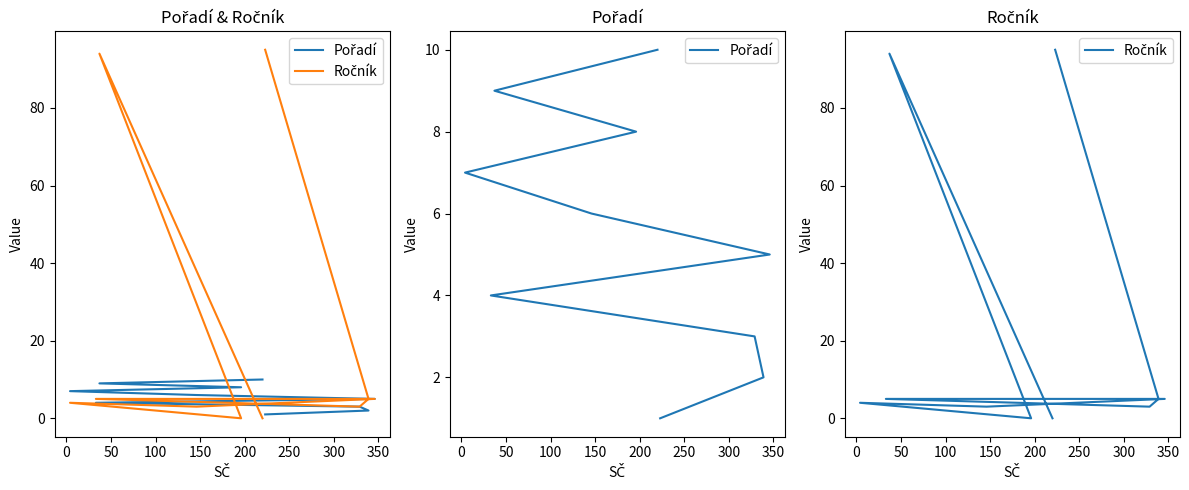

What are all the series names shown in the legend?

Pořadí, Ročník